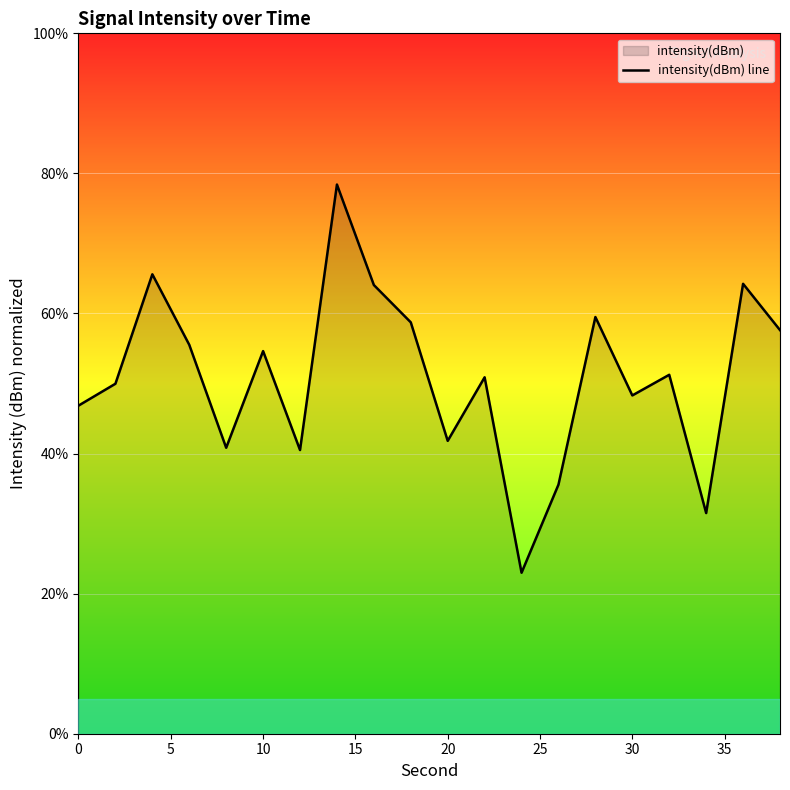

The value at 30 is 48.3. True or false?

True